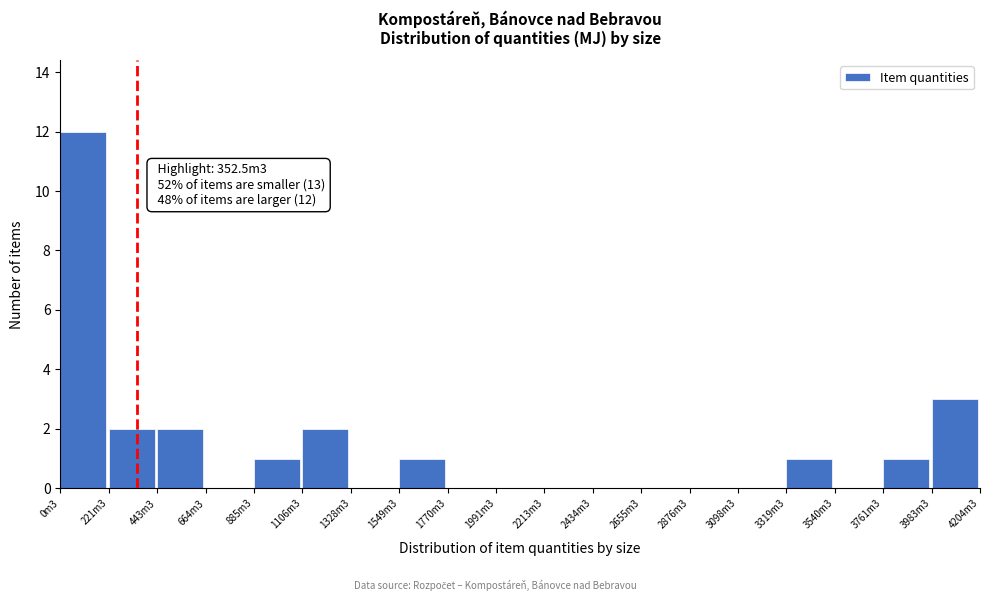

Reading left to right, transcribe all the data shown in this chart.

0m3=12	221m3=2	443m3=2	664m3=0	885m3=1	1106m3=2	1328m3=0	1549m3=1	1770m3=0	1991m3=0	2213m3=0	2434m3=0	2655m3=0	2876m3=0	3098m3=0	3319m3=1	3540m3=0	3761m3=1	3983m3=3